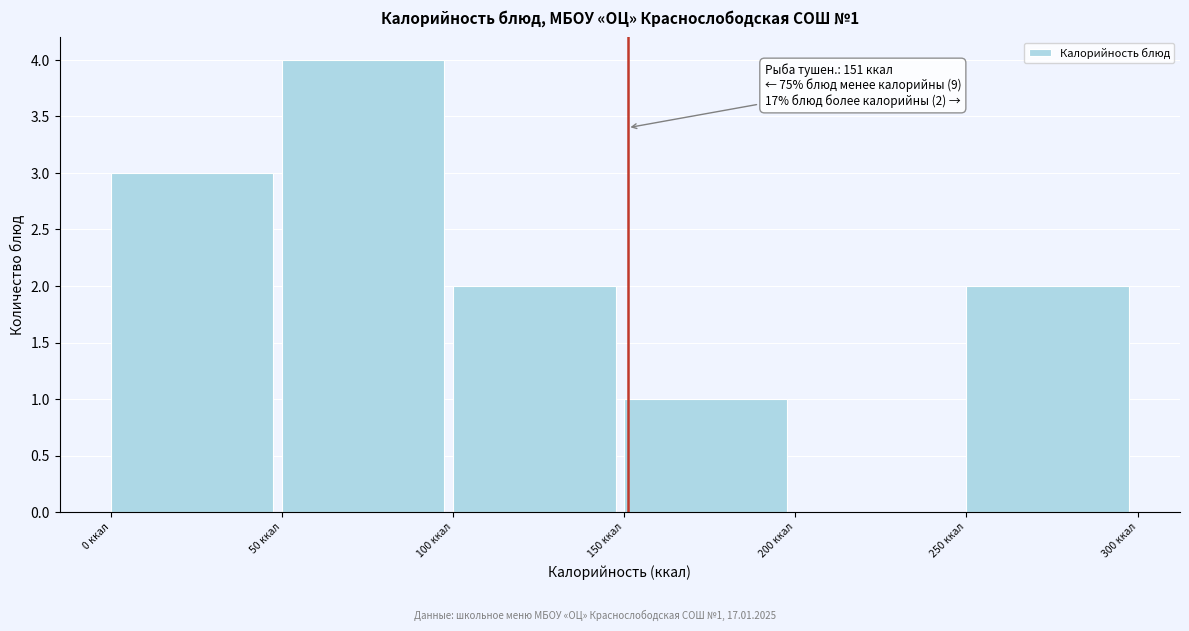

Over which range of the x-axis is the bar tallest?

50 to 100